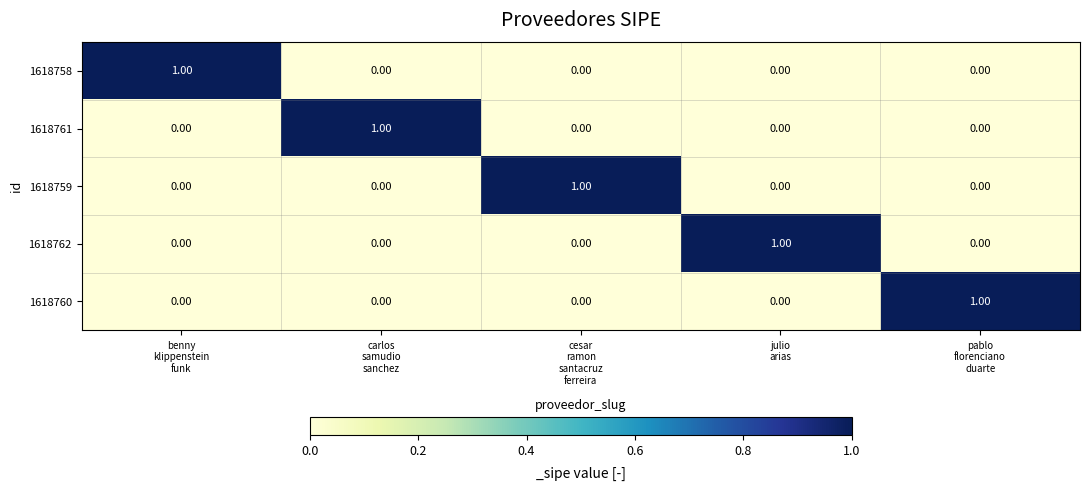

At how many categories does at least one series exceed 0?

5